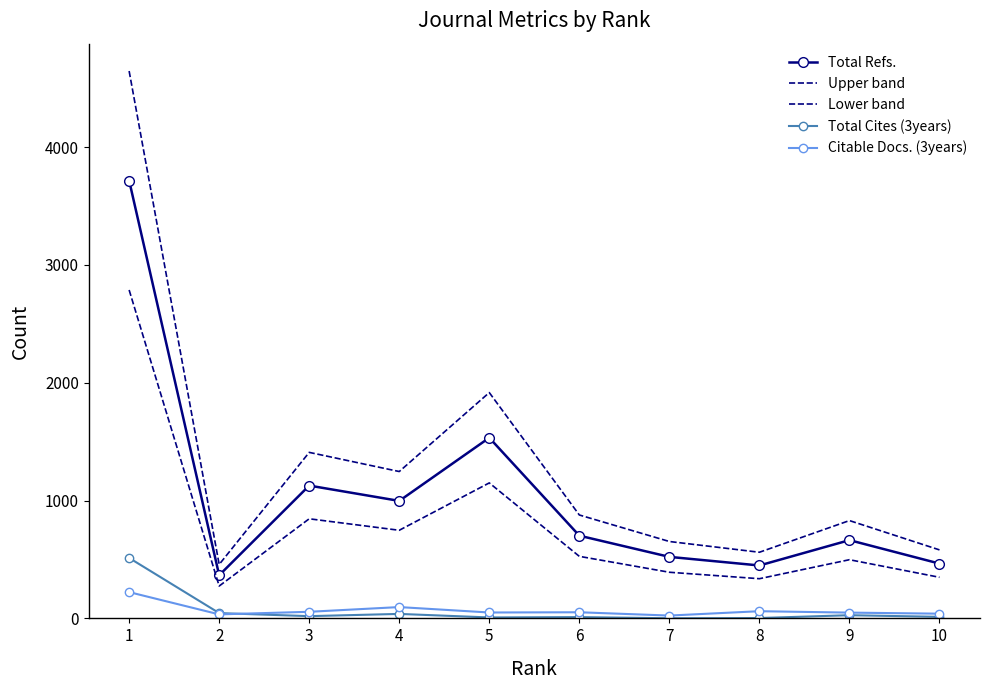

Between 8 and 10, which is larger?

10